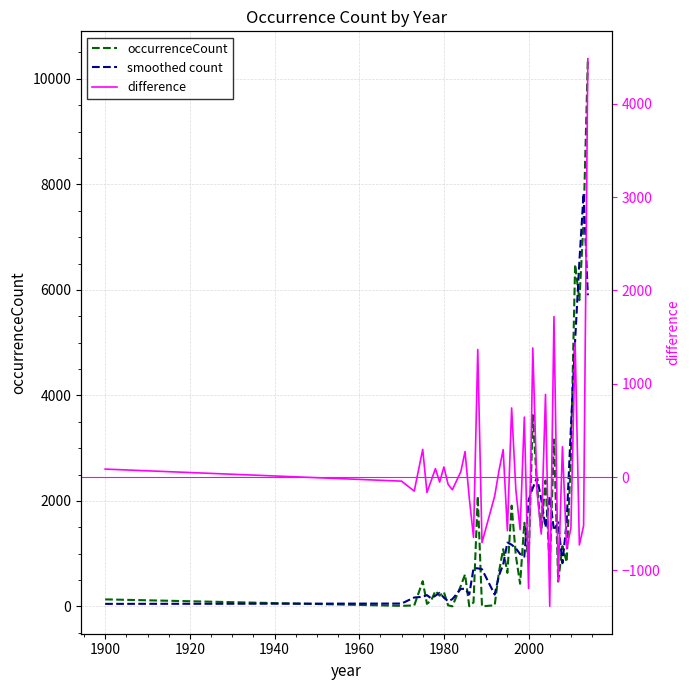

What are all the series names shown in the legend?

occurrenceCount, smoothed count, difference